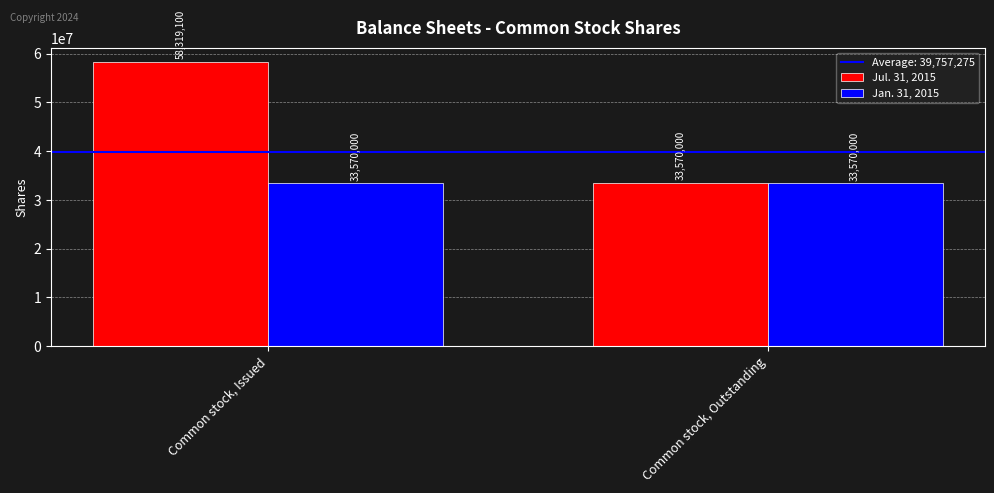

The value of Jul. 31, 2015 at Common stock, Issued is 26572196. True or false?

False